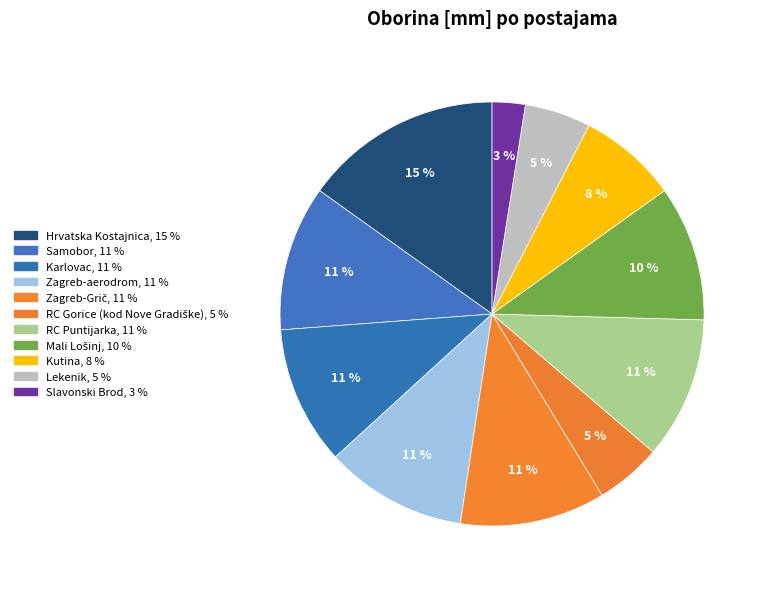

Is it true that Slavonski Brod is 1% of the pie?

False